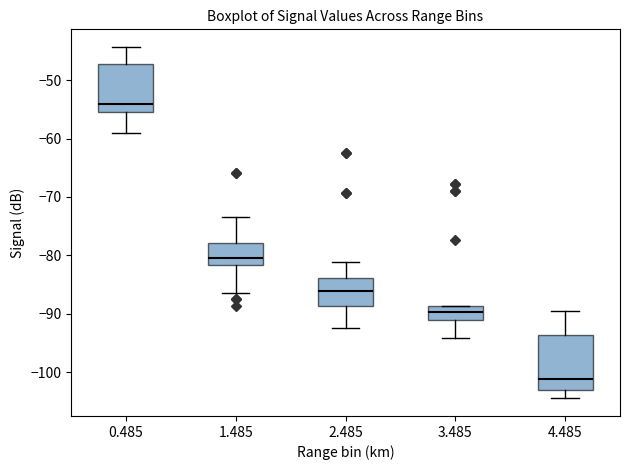

Reading left to right, transcribe this box plot: for each box, give where its median line is, the range the box spans, and where its two whiskers end, as read against the y-axis. The values are not printed on the chart, so give them approximately, as read against the axis.

0.485: median -54, box -55 to -47, whiskers -59 to -44
1.485: median -80, box -82 to -78, whiskers -86 to -73
2.485: median -86, box -89 to -84, whiskers -92 to -81
3.485: median -90, box -91 to -89, whiskers -94 to -89
4.485: median -101, box -103 to -94, whiskers -104 to -90